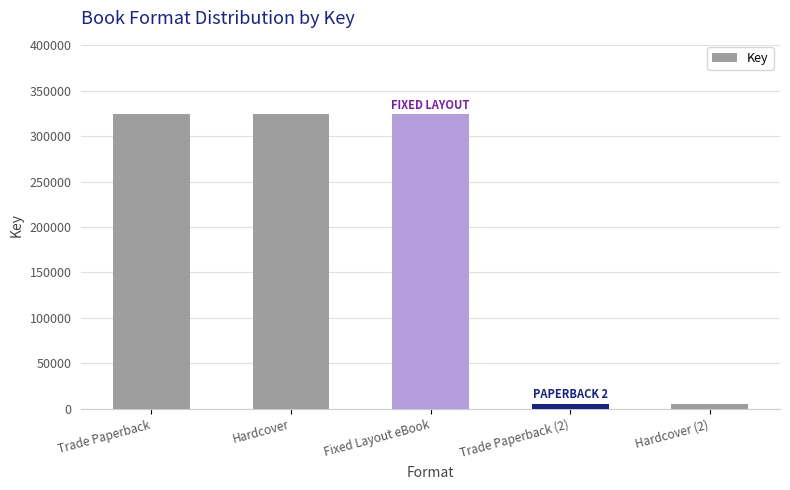

The value at Hardcover is 323944. True or false?

True